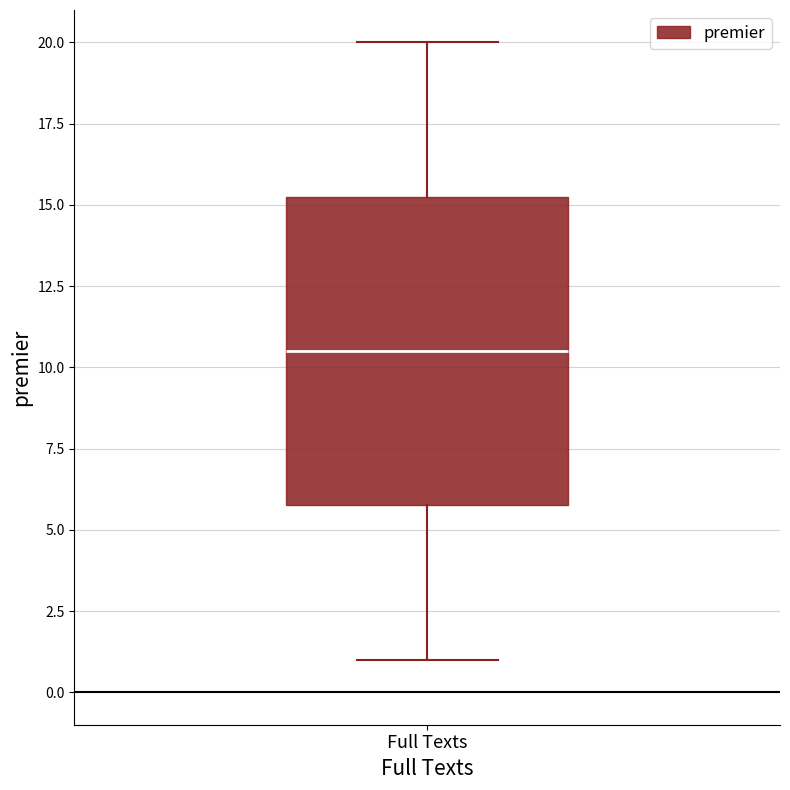

Where does the upper whisker of the box for Full Texts end on the y-axis? The values are not printed on the chart, so give them approximately, as read against the axis.

20.0